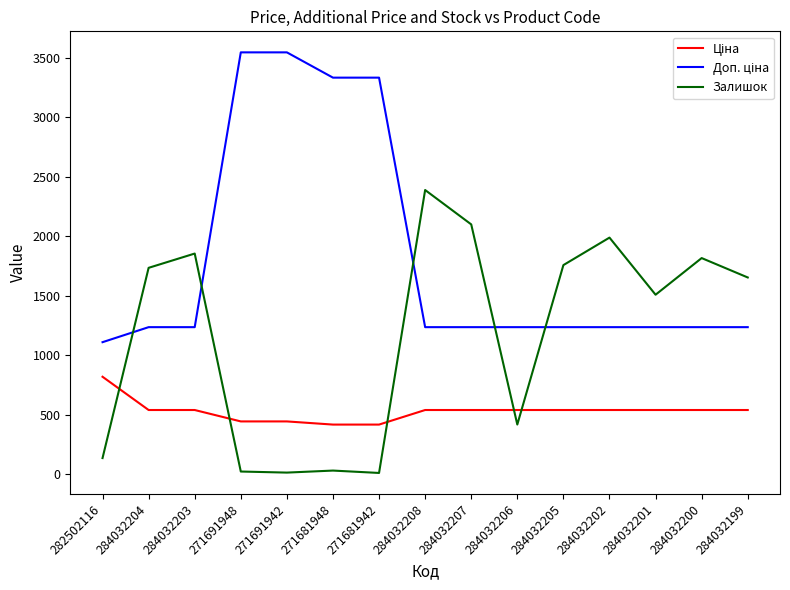

Does the chart have visible grid lines?

No